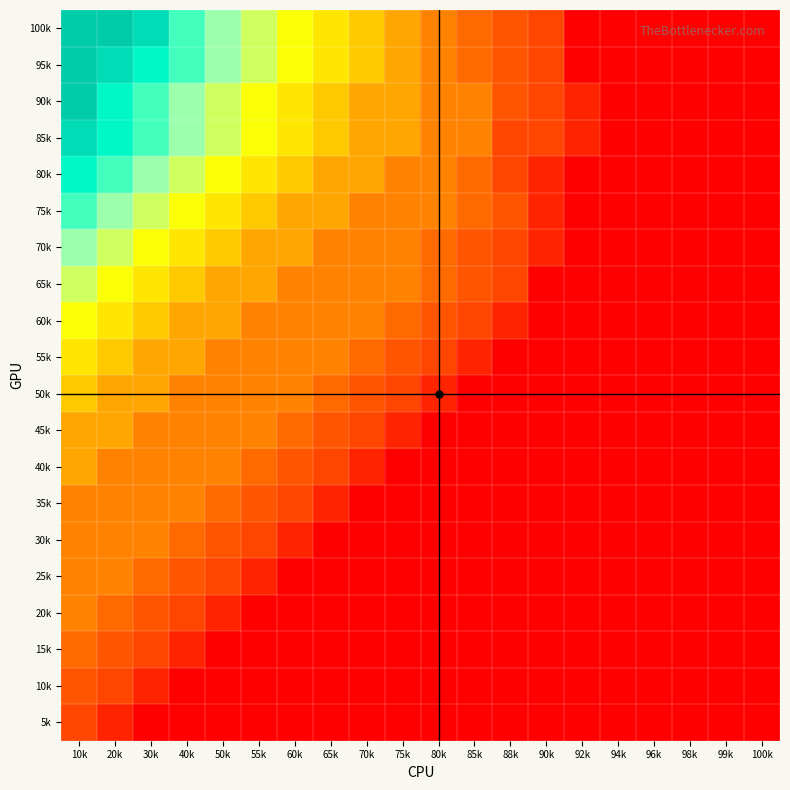

Reading left to right, what are all the values shown in this chart?

100k: 10k=1.0	20k=1.0	30k=0.9	40k=0.8	50k=0.7	55k=0.7	60k=0.6	65k=0.5	70k=0.4	75k=0.3	80k=0.3	85k=0.2	88k=0.2	90k=0.1	92k=0.0	94k=0.0	96k=0.0	98k=0.0	99k=0.0	100k=0.0
95k: 10k=1.0	20k=0.9	30k=0.9	40k=0.8	50k=0.7	55k=0.7	60k=0.6	65k=0.5	70k=0.4	75k=0.3	80k=0.3	85k=0.2	88k=0.2	90k=0.1	92k=0.0	94k=0.0	96k=0.0	98k=0.0	99k=0.0	100k=0.0
90k: 10k=1.0	20k=0.9	30k=0.8	40k=0.7	50k=0.7	55k=0.6	60k=0.5	65k=0.4	70k=0.3	75k=0.3	80k=0.3	85k=0.3	88k=0.2	90k=0.1	92k=0.1	94k=0.0	96k=0.0	98k=0.0	99k=0.0	100k=0.0
85k: 10k=0.9	20k=0.9	30k=0.8	40k=0.7	50k=0.7	55k=0.6	60k=0.5	65k=0.4	70k=0.3	75k=0.3	80k=0.3	85k=0.3	88k=0.1	90k=0.1	92k=0.1	94k=0.0	96k=0.0	98k=0.0	99k=0.0	100k=0.0
80k: 10k=0.9	20k=0.8	30k=0.7	40k=0.7	50k=0.6	55k=0.5	60k=0.4	65k=0.3	70k=0.3	75k=0.3	80k=0.3	85k=0.2	88k=0.1	90k=0.1	92k=0.0	94k=0.0	96k=0.0	98k=0.0	99k=0.0	100k=0.0
75k: 10k=0.8	20k=0.7	30k=0.7	40k=0.6	50k=0.5	55k=0.4	60k=0.3	65k=0.3	70k=0.3	75k=0.3	80k=0.3	85k=0.2	88k=0.2	90k=0.1	92k=0.0	94k=0.0	96k=0.0	98k=0.0	99k=0.0	100k=0.0
70k: 10k=0.7	20k=0.7	30k=0.6	40k=0.5	50k=0.4	55k=0.3	60k=0.3	65k=0.3	70k=0.3	75k=0.3	80k=0.2	85k=0.2	88k=0.1	90k=0.1	92k=0.0	94k=0.0	96k=0.0	98k=0.0	99k=0.0	100k=0.0
65k: 10k=0.7	20k=0.6	30k=0.5	40k=0.4	50k=0.3	55k=0.3	60k=0.3	65k=0.3	70k=0.3	75k=0.3	80k=0.2	85k=0.2	88k=0.1	90k=0.0	92k=0.0	94k=0.0	96k=0.0	98k=0.0	99k=0.0	100k=0.0
60k: 10k=0.6	20k=0.5	30k=0.4	40k=0.3	50k=0.3	55k=0.3	60k=0.3	65k=0.3	70k=0.3	75k=0.2	80k=0.2	85k=0.1	88k=0.1	90k=0.0	92k=0.0	94k=0.0	96k=0.0	98k=0.0	99k=0.0	100k=0.0
55k: 10k=0.5	20k=0.4	30k=0.3	40k=0.3	50k=0.3	55k=0.3	60k=0.3	65k=0.3	70k=0.2	75k=0.2	80k=0.1	85k=0.1	88k=0.0	90k=0.0	92k=0.0	94k=0.0	96k=0.0	98k=0.0	99k=0.0	100k=0.0
50k: 10k=0.4	20k=0.3	30k=0.3	40k=0.3	50k=0.3	55k=0.3	60k=0.3	65k=0.2	70k=0.2	75k=0.1	80k=0.1	85k=0.0	88k=0.0	90k=0.0	92k=0.0	94k=0.0	96k=0.0	98k=0.0	99k=0.0	100k=0.0
45k: 10k=0.3	20k=0.3	30k=0.3	40k=0.3	50k=0.3	55k=0.3	60k=0.2	65k=0.2	70k=0.1	75k=0.1	80k=0.0	85k=0.0	88k=0.0	90k=0.0	92k=0.0	94k=0.0	96k=0.0	98k=0.0	99k=0.0	100k=0.0
40k: 10k=0.3	20k=0.3	30k=0.3	40k=0.3	50k=0.3	55k=0.2	60k=0.2	65k=0.1	70k=0.1	75k=0.0	80k=0.0	85k=0.0	88k=0.0	90k=0.0	92k=0.0	94k=0.0	96k=0.0	98k=0.0	99k=0.0	100k=0.0
35k: 10k=0.3	20k=0.3	30k=0.3	40k=0.3	50k=0.2	55k=0.2	60k=0.1	65k=0.1	70k=0.0	75k=0.0	80k=0.0	85k=0.0	88k=0.0	90k=0.0	92k=0.0	94k=0.0	96k=0.0	98k=0.0	99k=0.0	100k=0.0
30k: 10k=0.3	20k=0.3	30k=0.3	40k=0.2	50k=0.2	55k=0.1	60k=0.1	65k=0.0	70k=0.0	75k=0.0	80k=0.0	85k=0.0	88k=0.0	90k=0.0	92k=0.0	94k=0.0	96k=0.0	98k=0.0	99k=0.0	100k=0.0
25k: 10k=0.3	20k=0.3	30k=0.2	40k=0.2	50k=0.1	55k=0.1	60k=0.0	65k=0.0	70k=0.0	75k=0.0	80k=0.0	85k=0.0	88k=0.0	90k=0.0	92k=0.0	94k=0.0	96k=0.0	98k=0.0	99k=0.0	100k=0.0
20k: 10k=0.3	20k=0.2	30k=0.2	40k=0.1	50k=0.1	55k=0.0	60k=0.0	65k=0.0	70k=0.0	75k=0.0	80k=0.0	85k=0.0	88k=0.0	90k=0.0	92k=0.0	94k=0.0	96k=0.0	98k=0.0	99k=0.0	100k=0.0
15k: 10k=0.2	20k=0.2	30k=0.1	40k=0.1	50k=0.0	55k=0.0	60k=0.0	65k=0.0	70k=0.0	75k=0.0	80k=0.0	85k=0.0	88k=0.0	90k=0.0	92k=0.0	94k=0.0	96k=0.0	98k=0.0	99k=0.0	100k=0.0
10k: 10k=0.2	20k=0.1	30k=0.1	40k=0.0	50k=0.0	55k=0.0	60k=0.0	65k=0.0	70k=0.0	75k=0.0	80k=0.0	85k=0.0	88k=0.0	90k=0.0	92k=0.0	94k=0.0	96k=0.0	98k=0.0	99k=0.0	100k=0.0
5k: 10k=0.1	20k=0.1	30k=0.0	40k=0.0	50k=0.0	55k=0.0	60k=0.0	65k=0.0	70k=0.0	75k=0.0	80k=0.0	85k=0.0	88k=0.0	90k=0.0	92k=0.0	94k=0.0	96k=0.0	98k=0.0	99k=0.0	100k=0.0